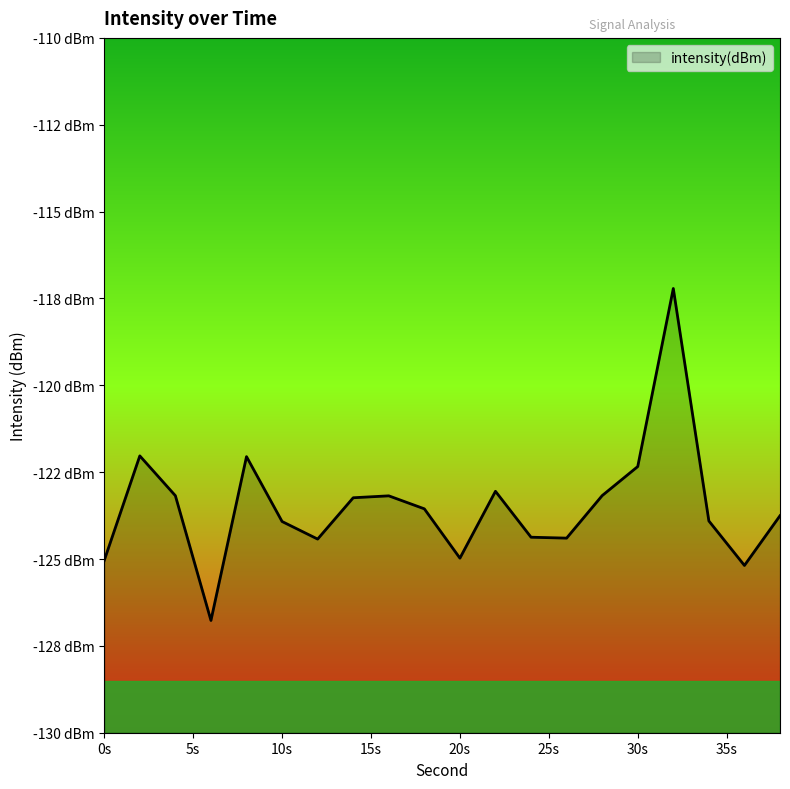

List the labels in order of value, smallest first.

6, 36, 0, 20, 12, 26, 24, 10, 34, 38, 18, 14, 16, 4, 28, 22, 30, 8, 2, 32